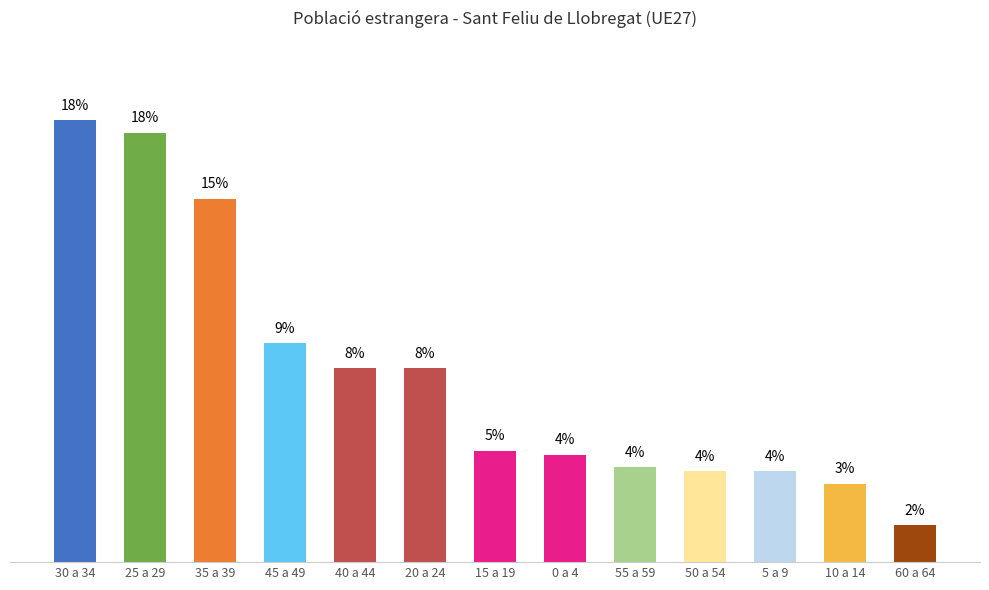

What is the difference between the second highest and minimum values?

16.0